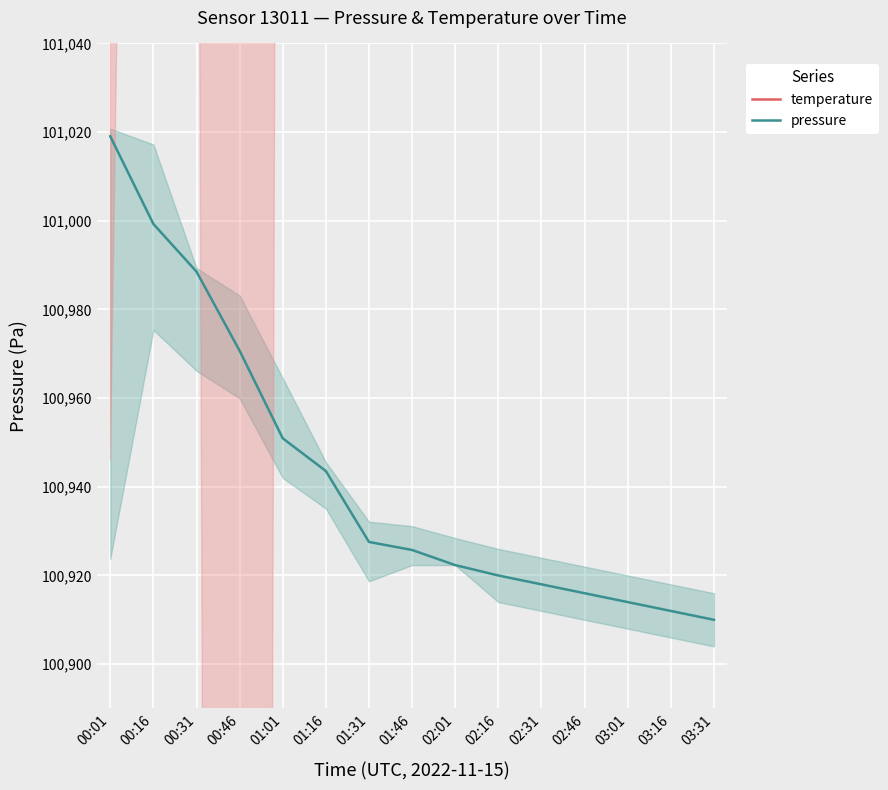

What is the difference between the highest and lowest values at 01:46?

836.2